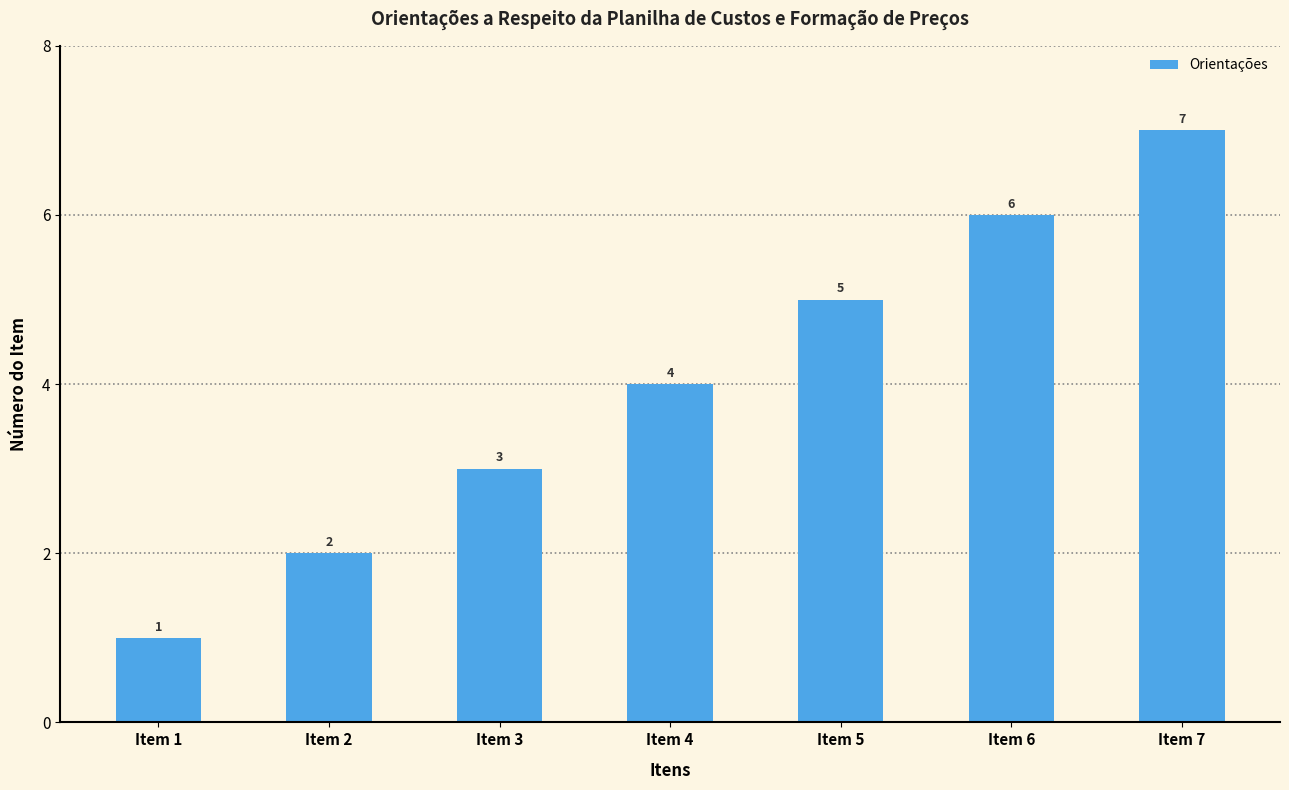

Does the chart contain stacked bars?

No